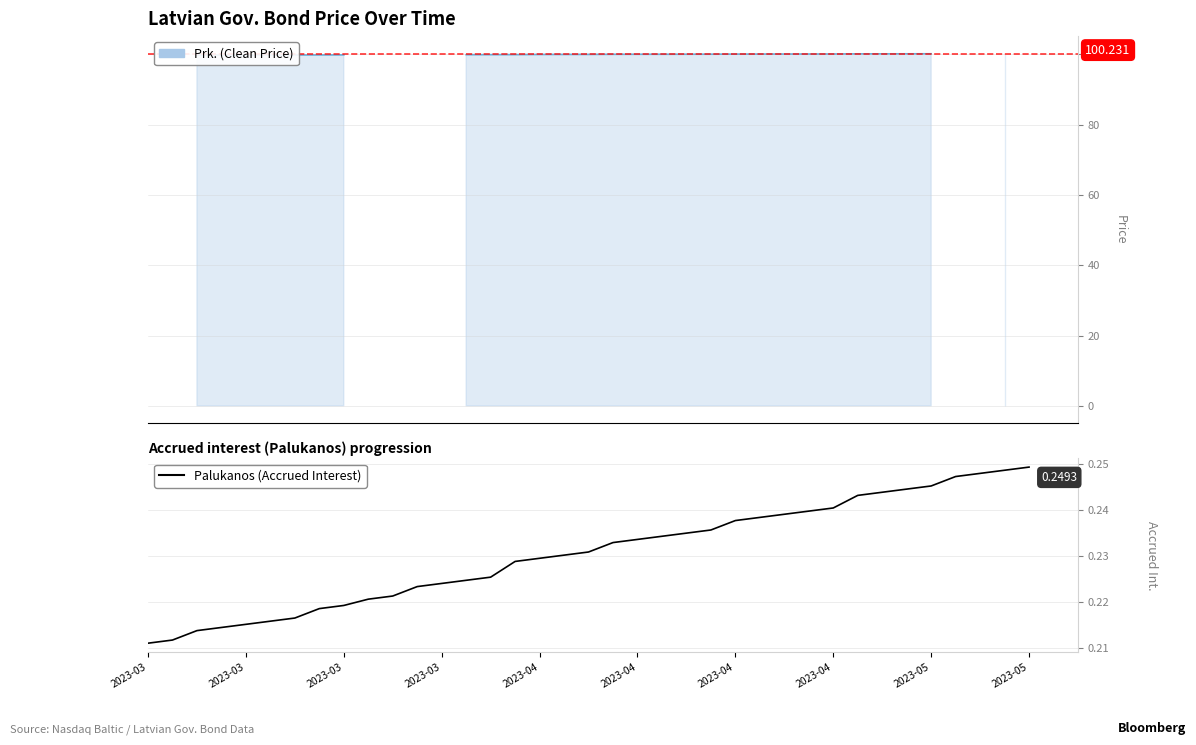

What value does the data have at 21?

0.2